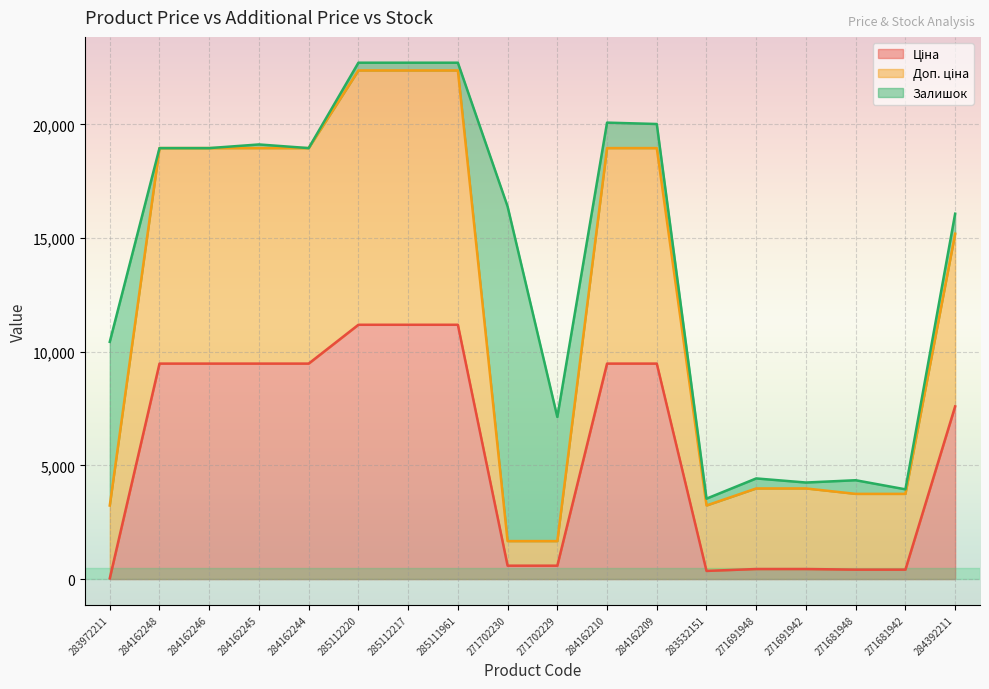

Between 285112217 and 284162209, which series saw the biggest shift?

Доп. ціна